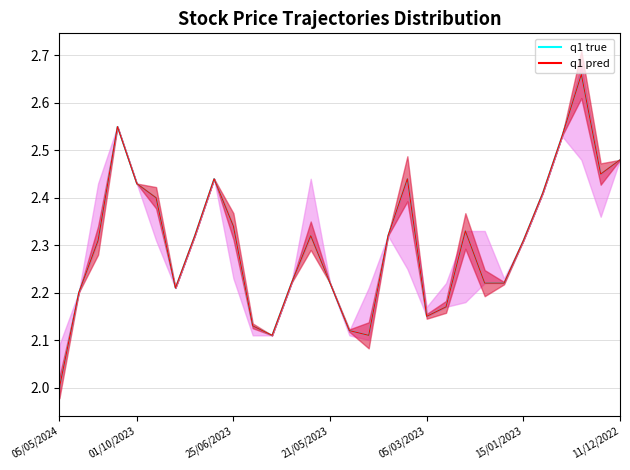

At which category is the sum across all series the highest?

26/12/2022